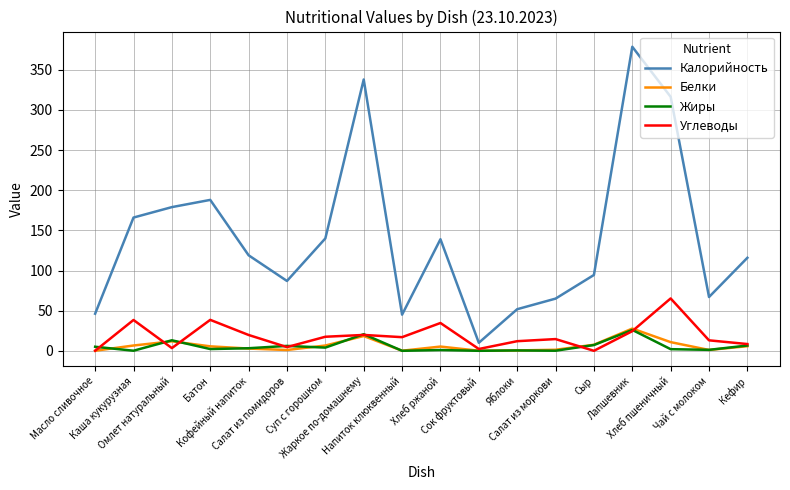

True or false: Жиры and Калорийность cross at least once.

False